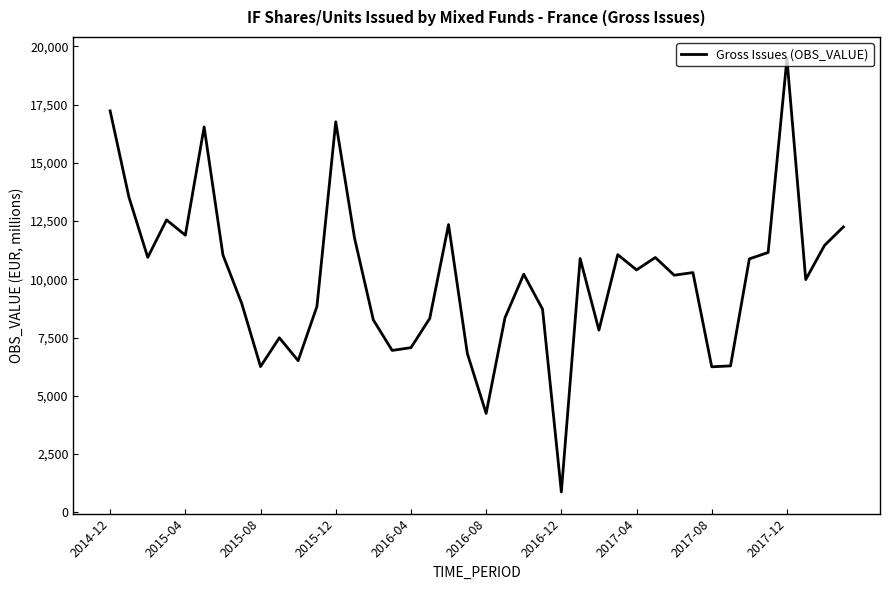

What is the difference between the second highest and second lowest values?

12987